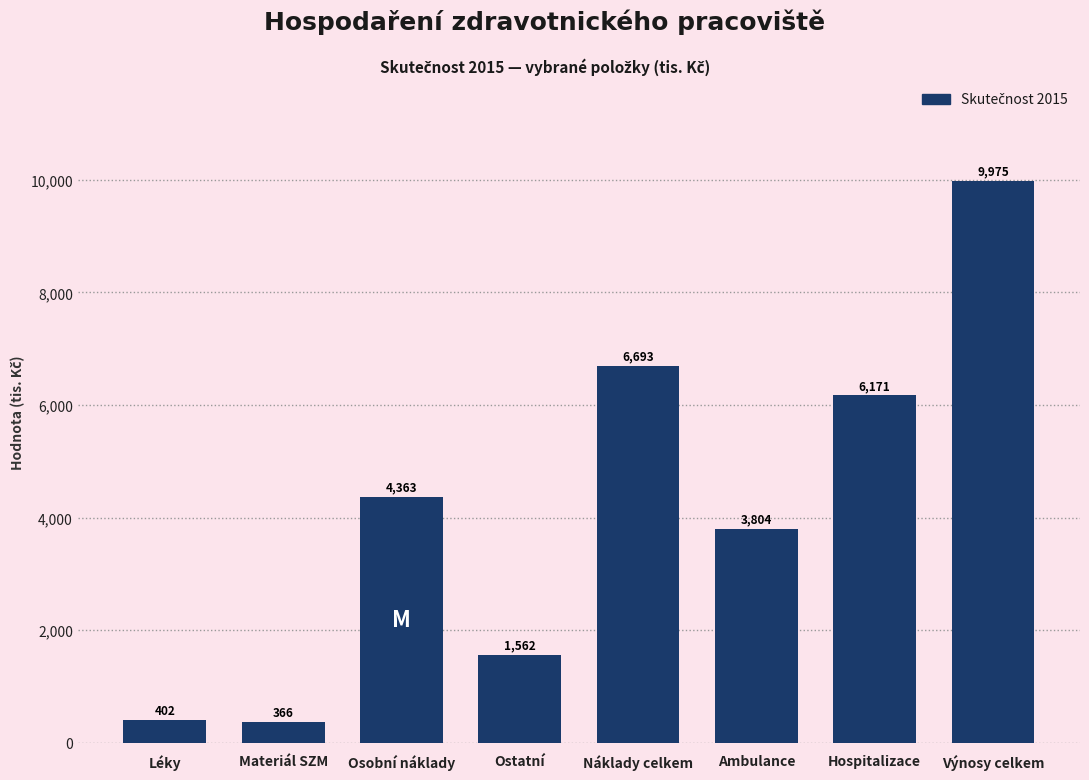

Is it true that the value at Ostatní is 1562.0?

True